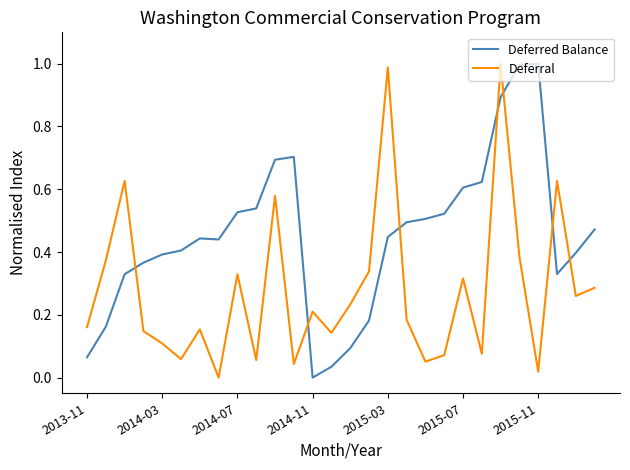

How many intersections are there between Deferral and Deferred Balance?

7